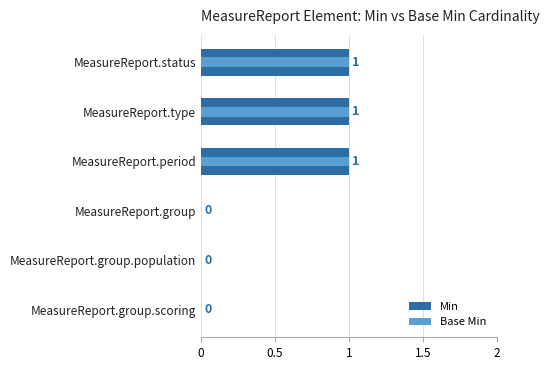

How many positive values does the Min series have?

3